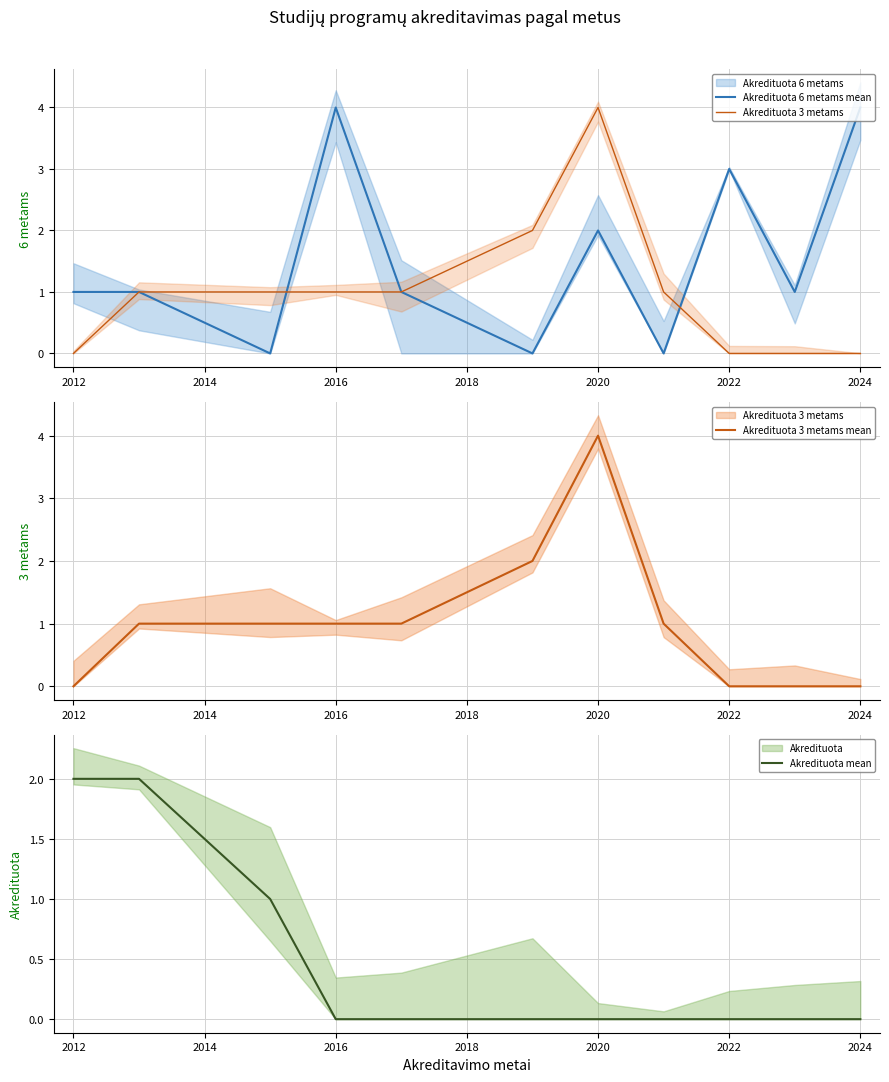

Which series has the widest spread of values?

Akredituota 6 metams mean